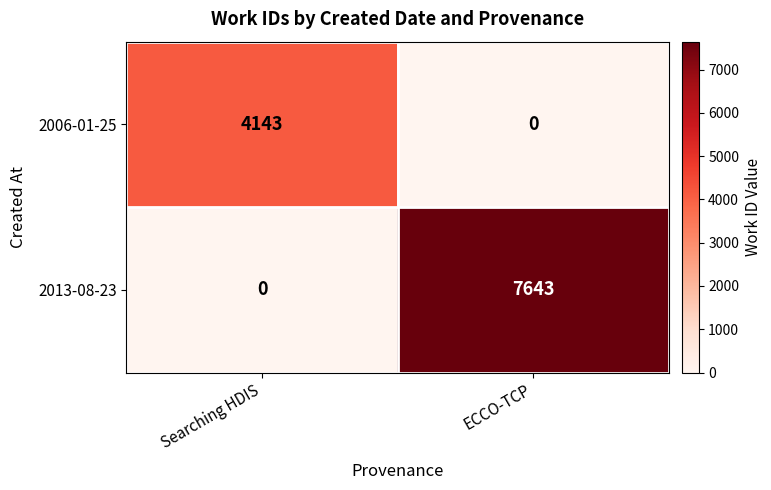

True or false: 2013-08-23 has a value of -4489 at Searching HDIS.

False